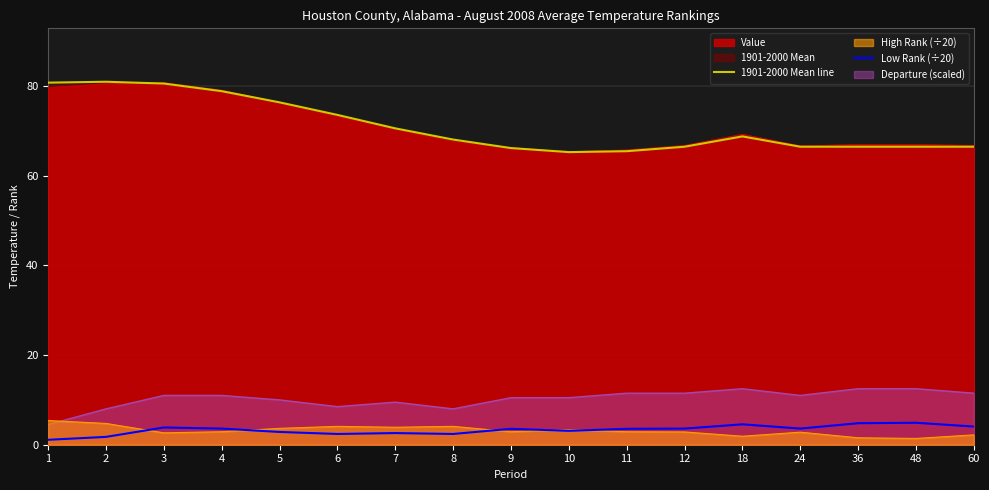

At which label is 1901-2000 Mean line closest to 73?

6